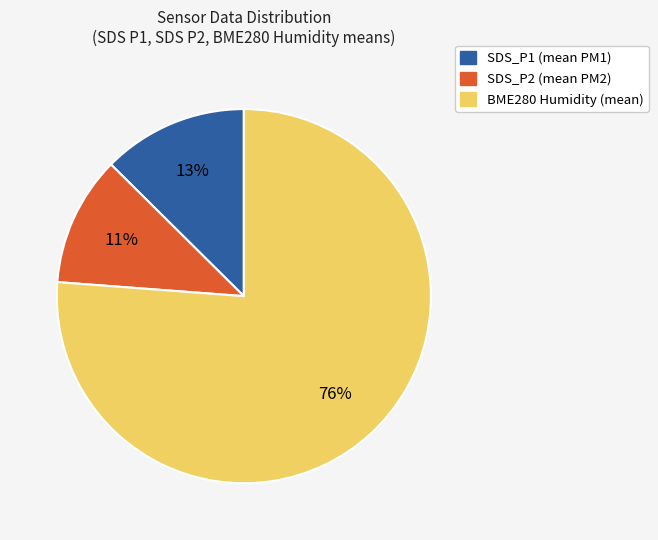

True or false: SDS_P2 (mean PM2) accounts for 11% of the total.

True